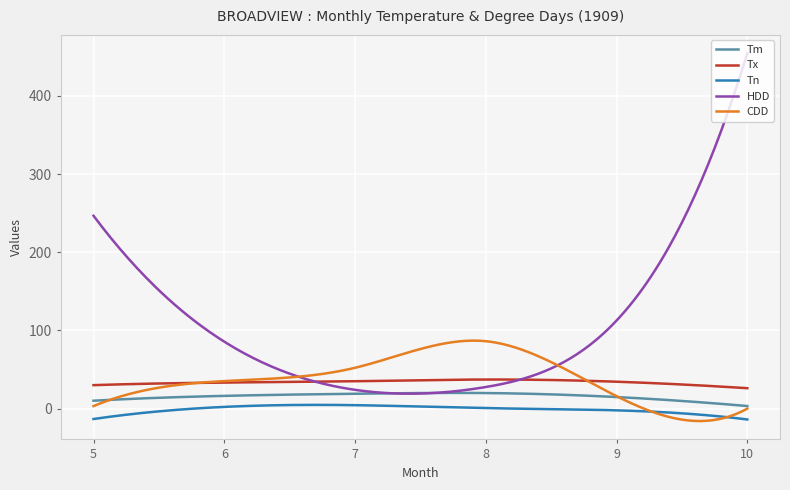

True or false: Tx and Tm intersect in this chart.

False